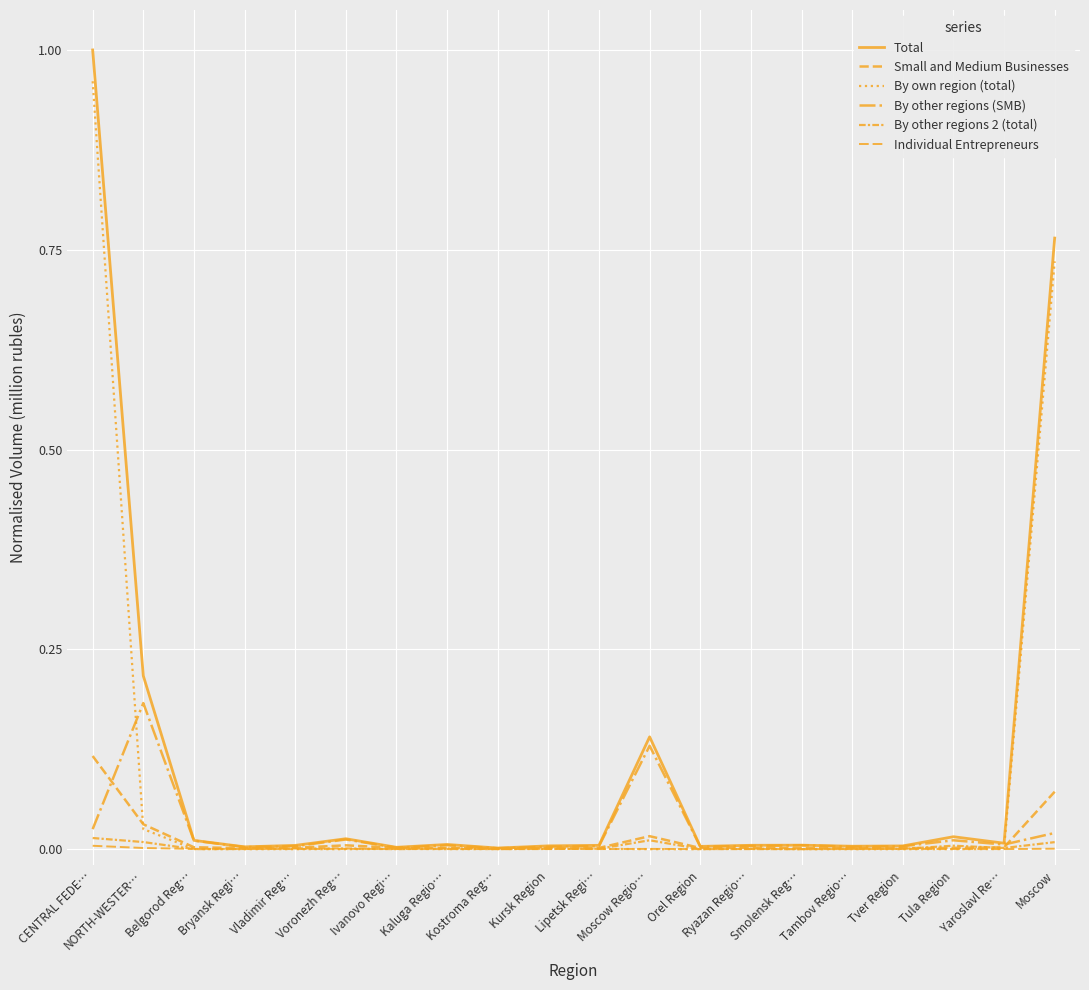

Is it true that Total equals 0.0 at Kursk Region?

False